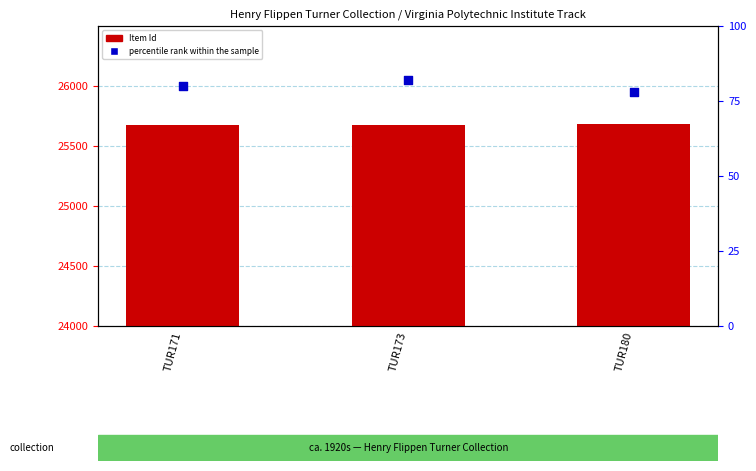

Which series contains the highest Y value?

Item Id